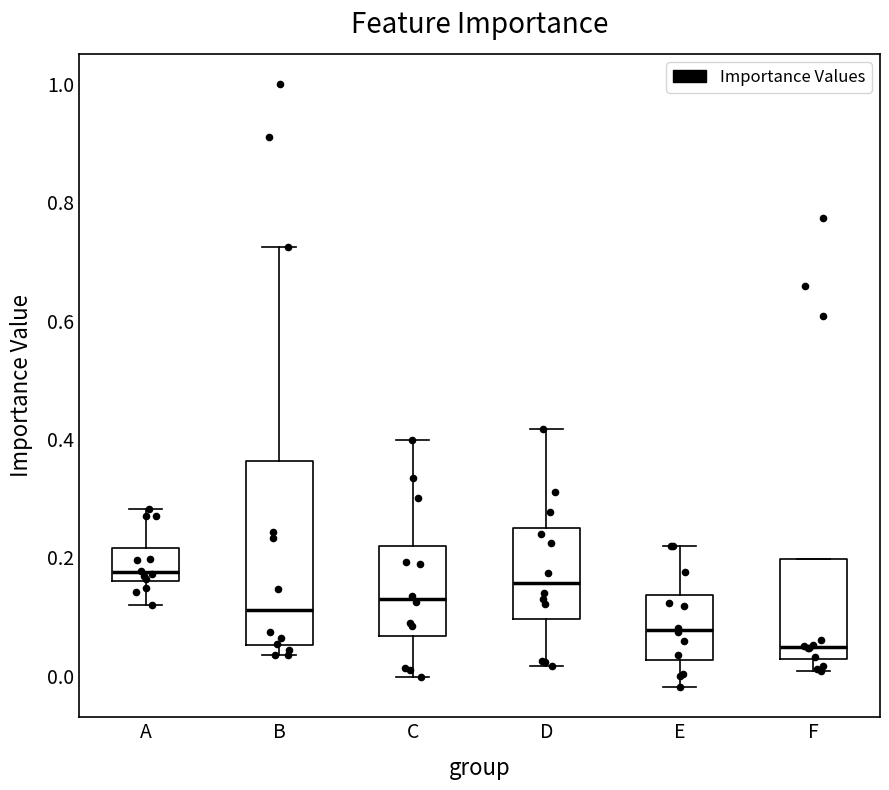

Where is the upper edge of the box for B on the y-axis? The values are not printed on the chart, so give them approximately, as read against the axis.

0.36